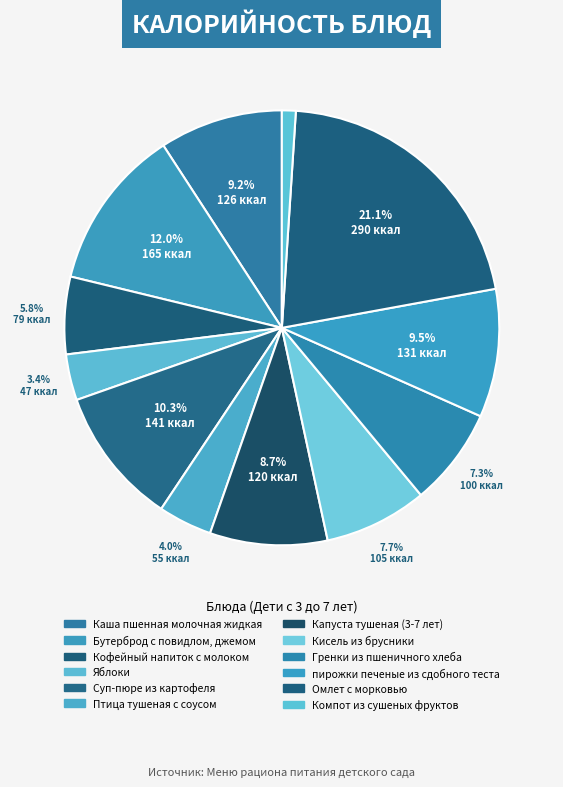

What is the largest slice in the pie chart?

Омлет с морковью